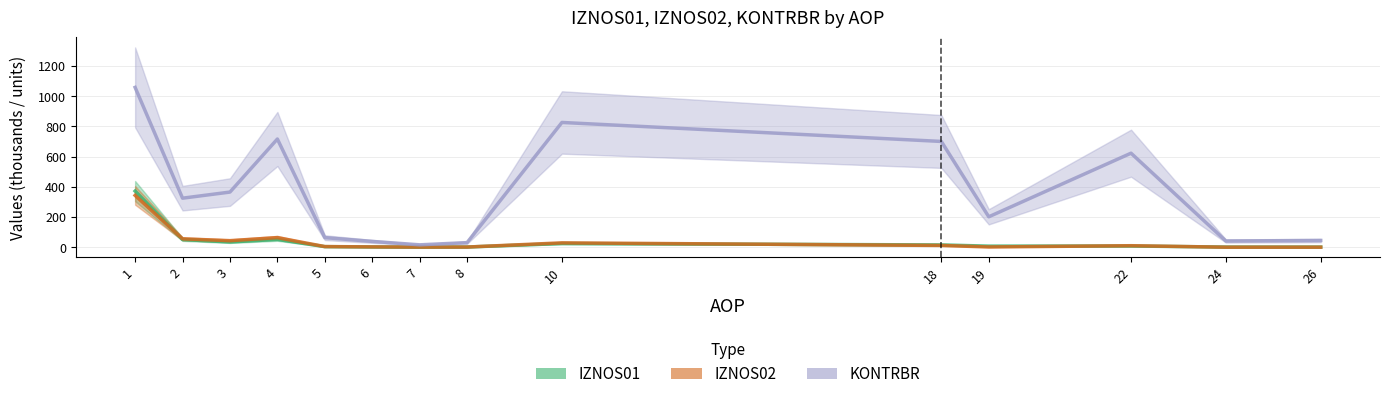

The value of IZNOS01 at 10 is 17.1. True or false?

False